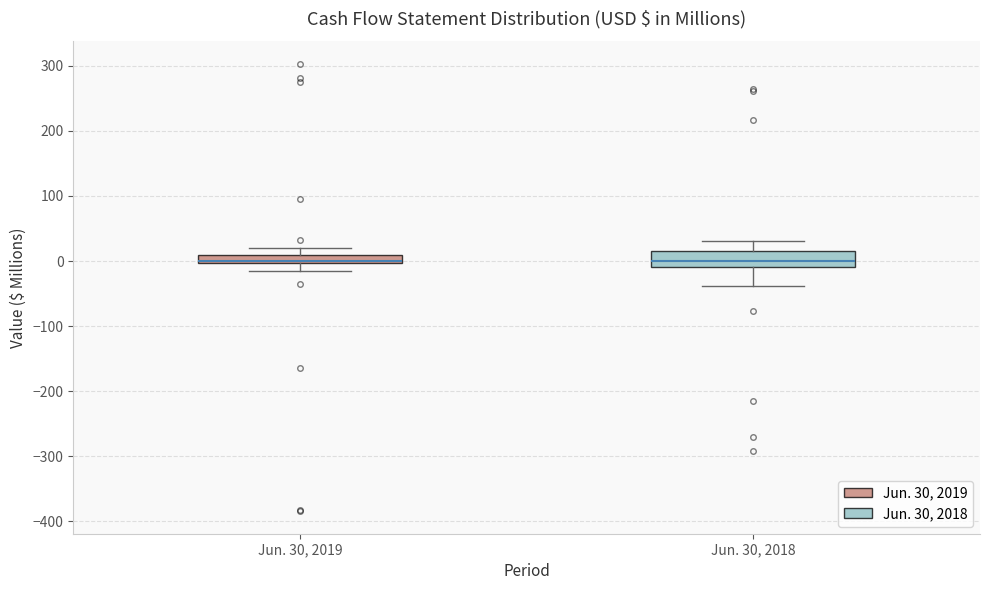

Where does the lower whisker of the box for Jun. 30, 2018 end on the y-axis? The values are not printed on the chart, so give them approximately, as read against the axis.

-40